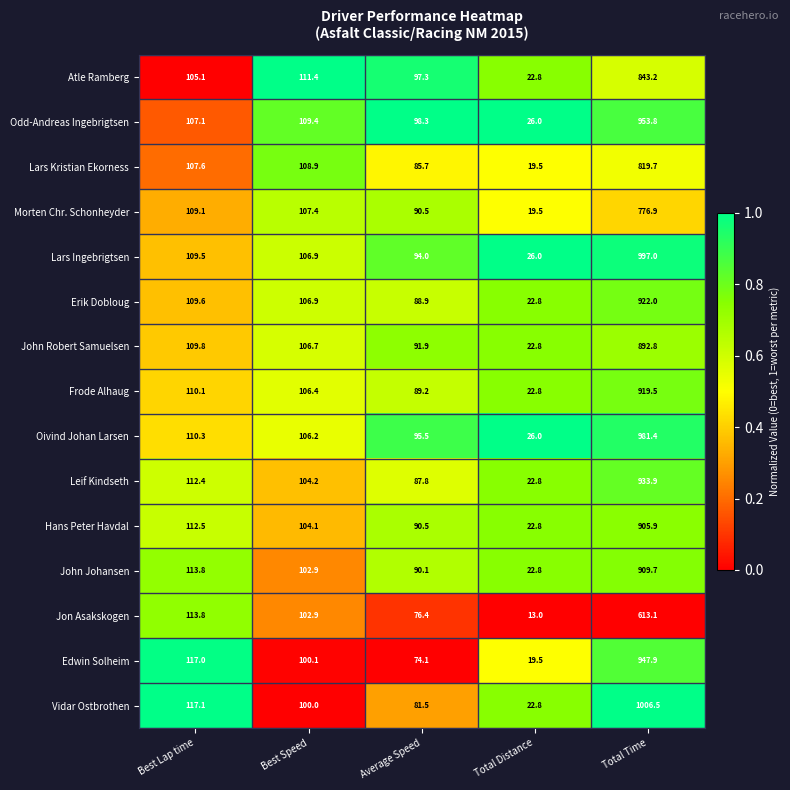

What is the sum of all Oivind Johan Larsen values?

1319.4